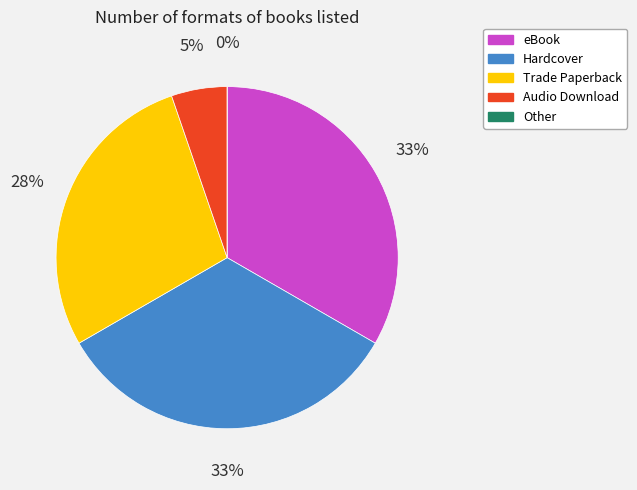

How many slices are in this pie chart?

5